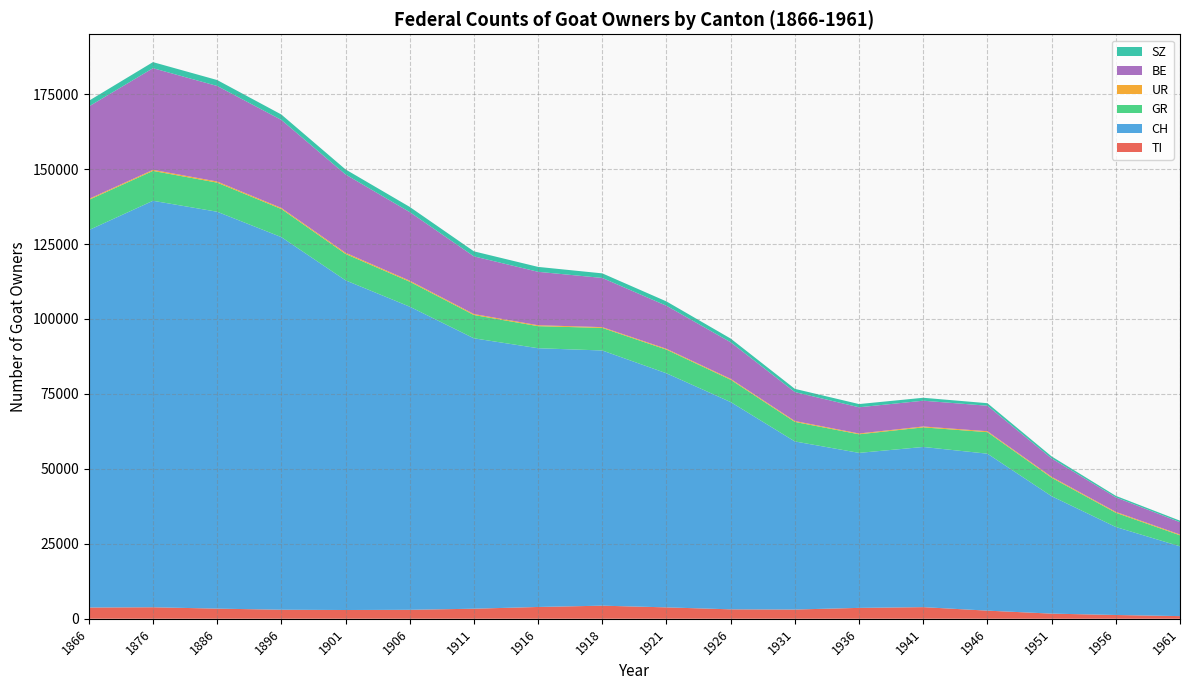

Reading left to right, list all the values displayed in this chart.

TI: 3745	3827	3372	3002	2909	2978	3342	3925	4356	3791	3133	3071	3619	3867	2699	1705	1249	876
CH: 125897	135608	132407	124309	109987	101128	90211	86319	85137	78087	69152	56076	51710	53436	52361	39176	29357	23275
GR: 10085	9966	9710	9382	8812	8329	7768	7362	7525	7893	7443	6514	6205	6537	7185	6163	4750	3676
UR: 318	354	379	352	389	344	331	310	266	279	298	304	268	299	307	313	297	275
BE: 30835	33913	31870	29373	26125	22883	19238	17822	16406	14361	12204	9654	8742	8598	8508	6114	4837	4107
SZ: 1898	2026	1979	1801	1679	1729	1678	1638	1528	1444	1238	1073	1071	979	843	682	511	501